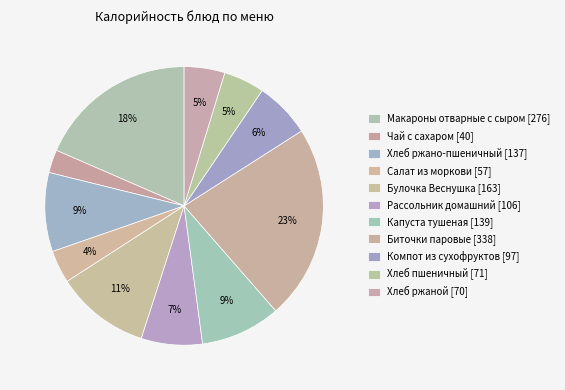

Is there a majority slice in this chart?

No